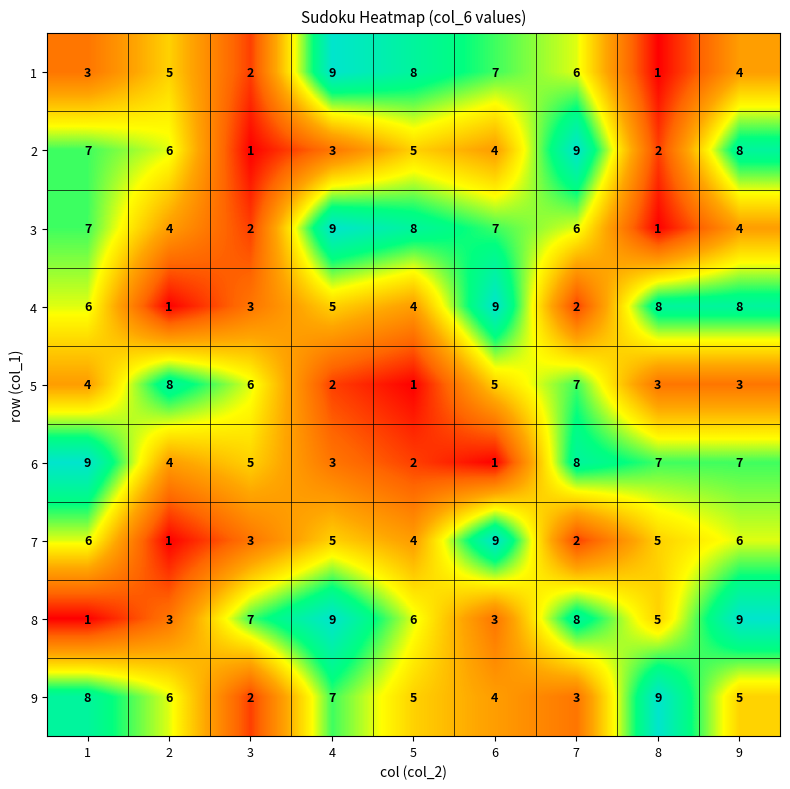

Which series has the largest total across all categories?

8